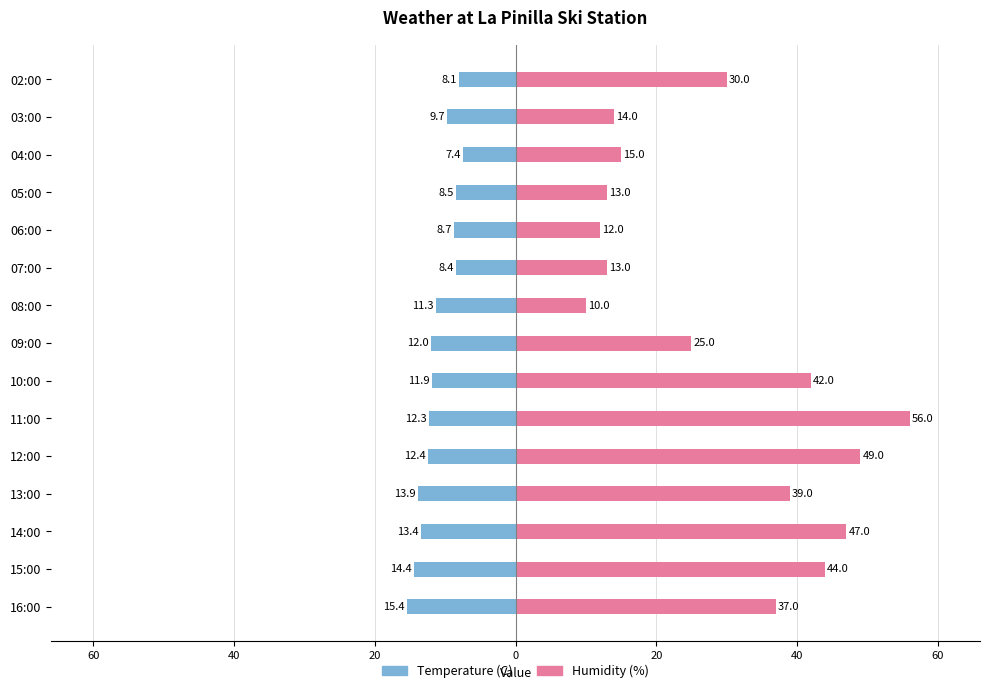

Which series has the widest spread of values?

Humidity (%)